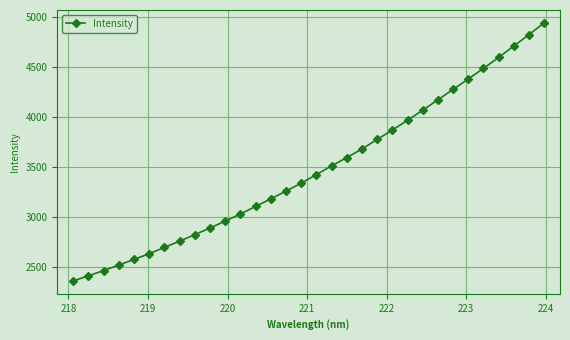

What is the value of the 8th point from the left?

2757.2